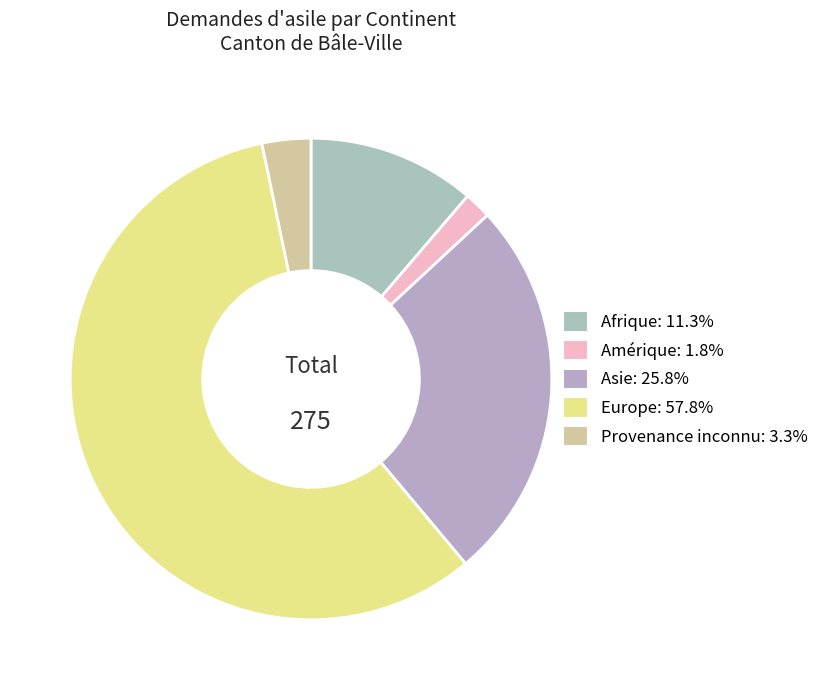

To the nearest percent, what is the combined percentage of Afrique and Amérique?

13%